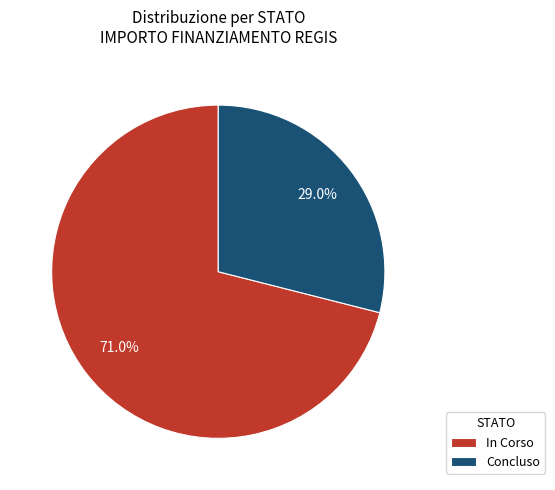

Which slice is the largest?

In Corso